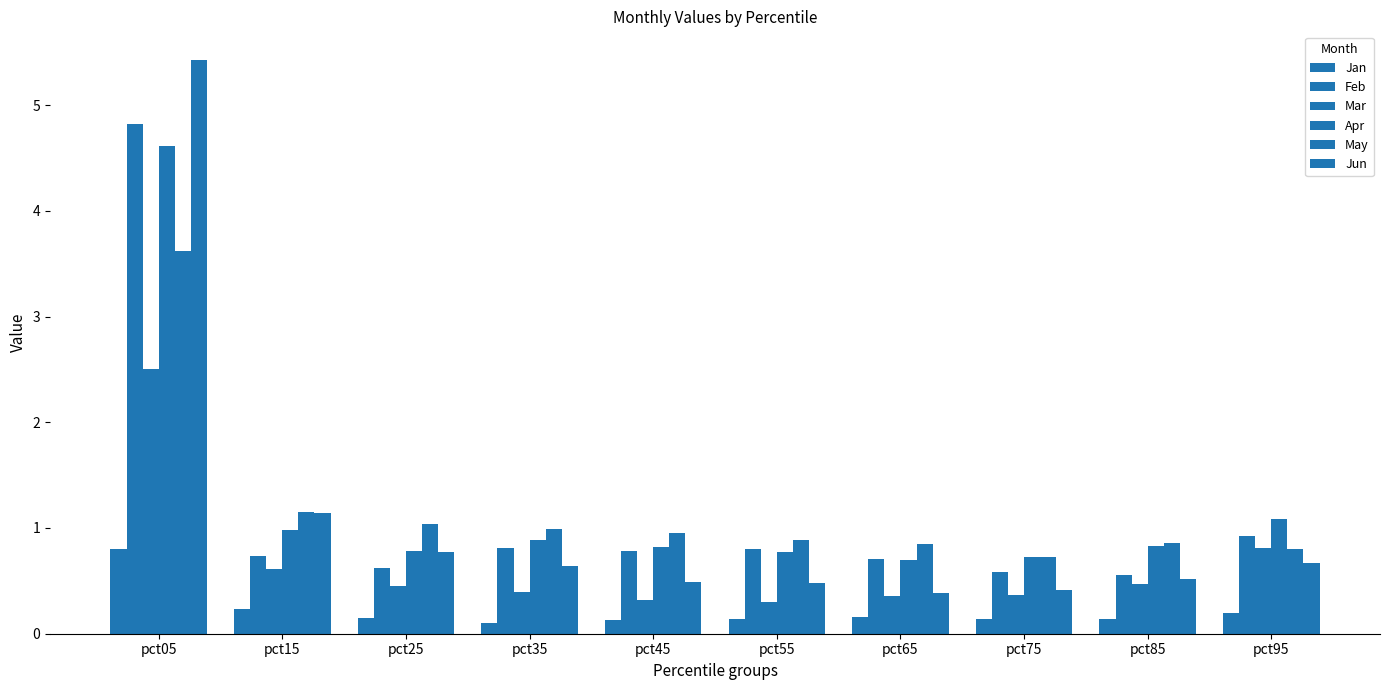

At how many categories does at least one series exceed 0?

10